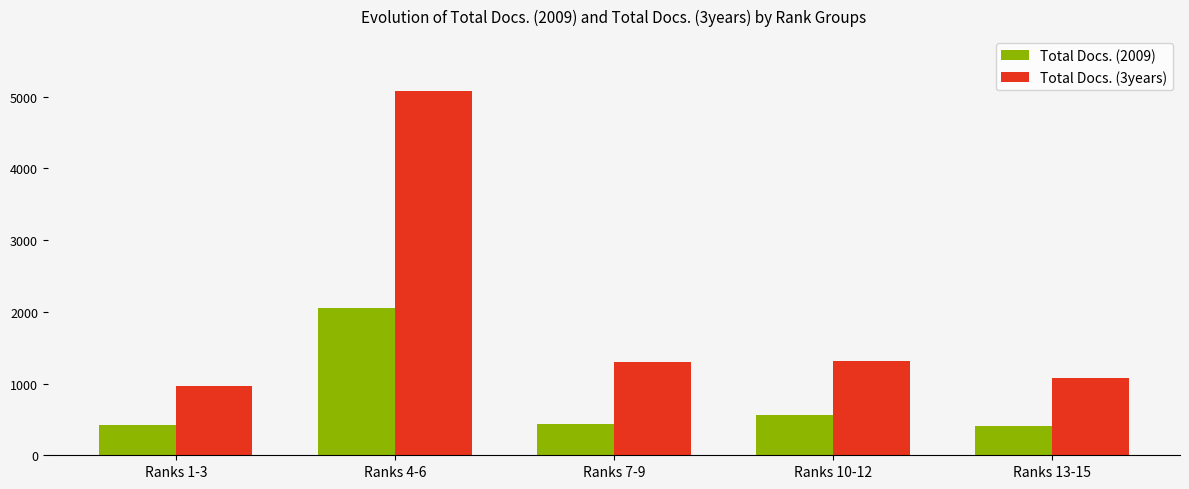

List the series in order of their overall mean, lowest first.

Total Docs. (2009), Total Docs. (3years)